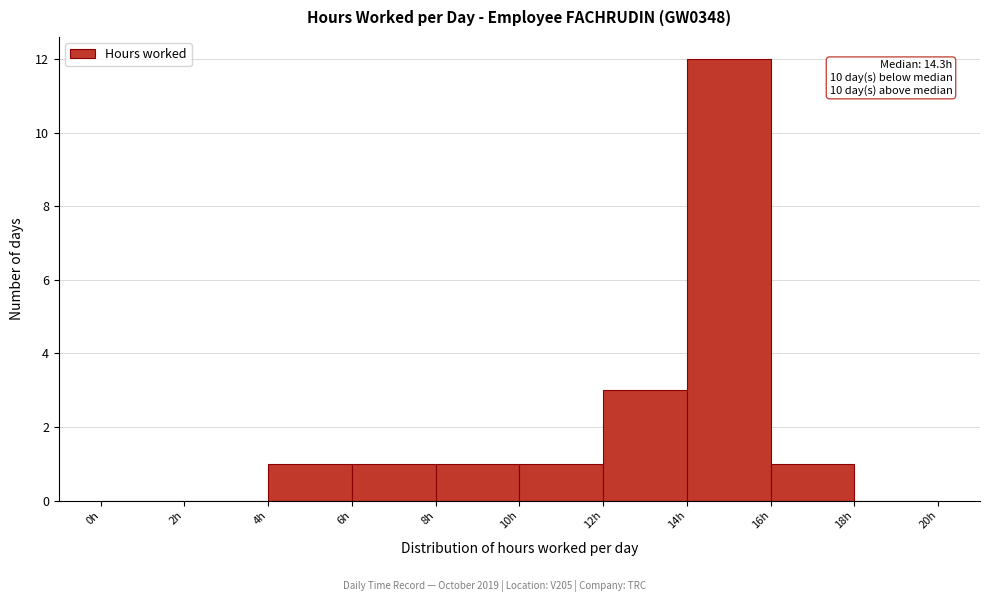

Which range on the x-axis has the tallest bar?

14 to 16